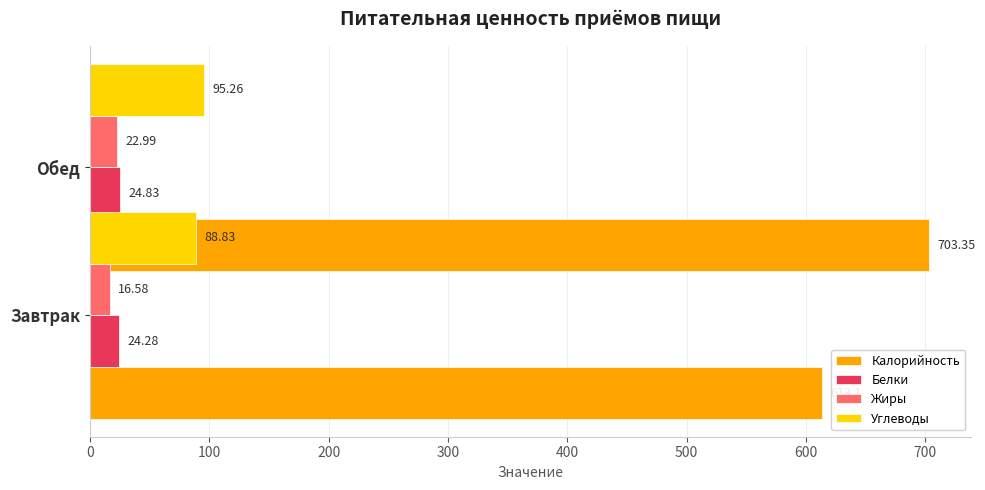

Is the value of Калорийность at 0 greater than the value of Жиры at 0?

Yes